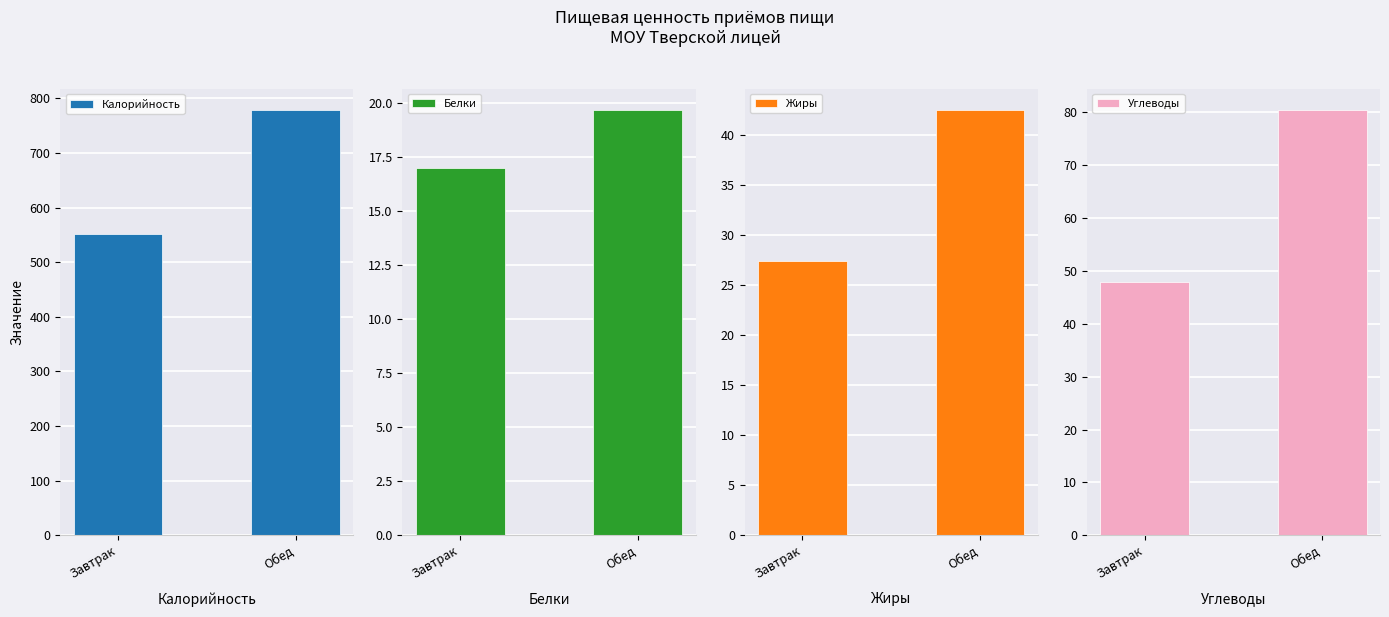

Does the chart contain any negative values?

No